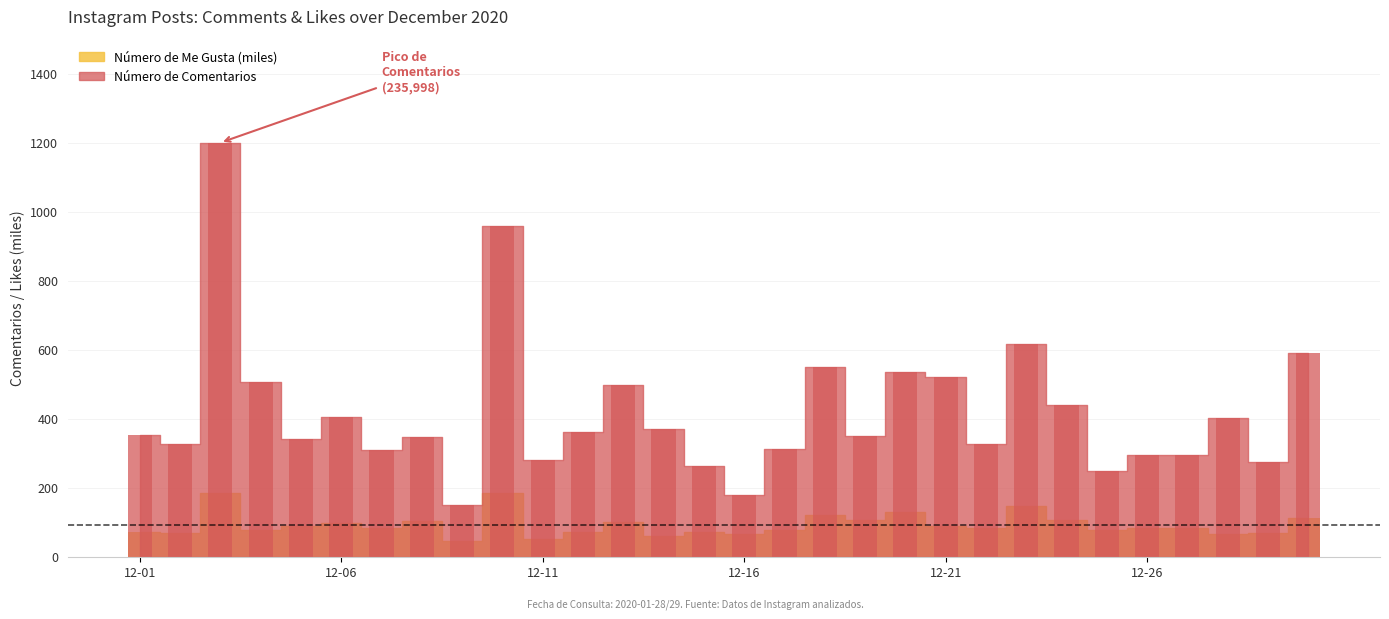

At which category does the chart reach its minimum across all series?

2020-12-09